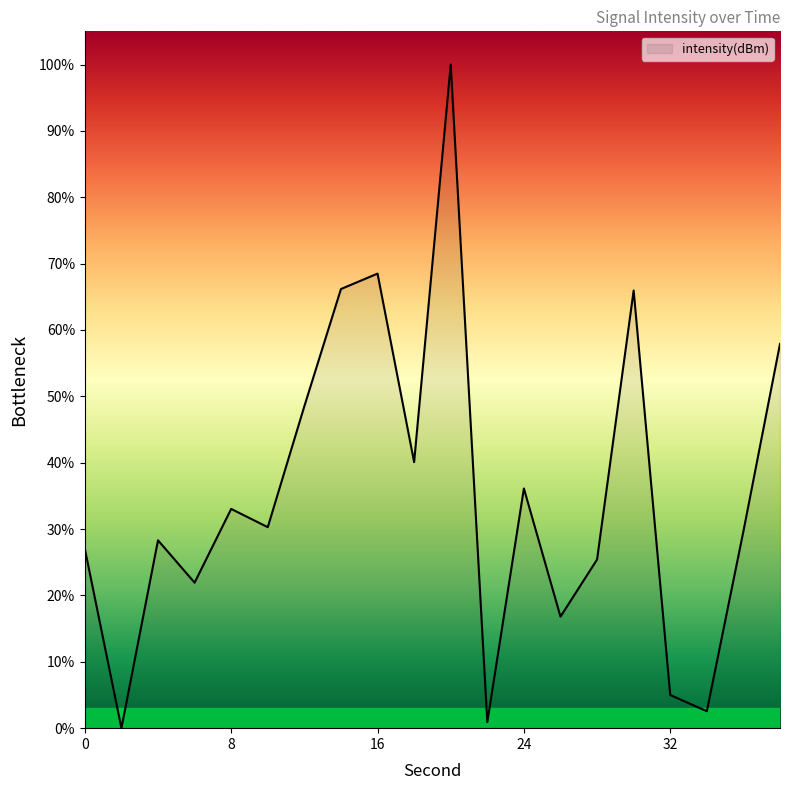

What is the greatest value displayed?

100.0